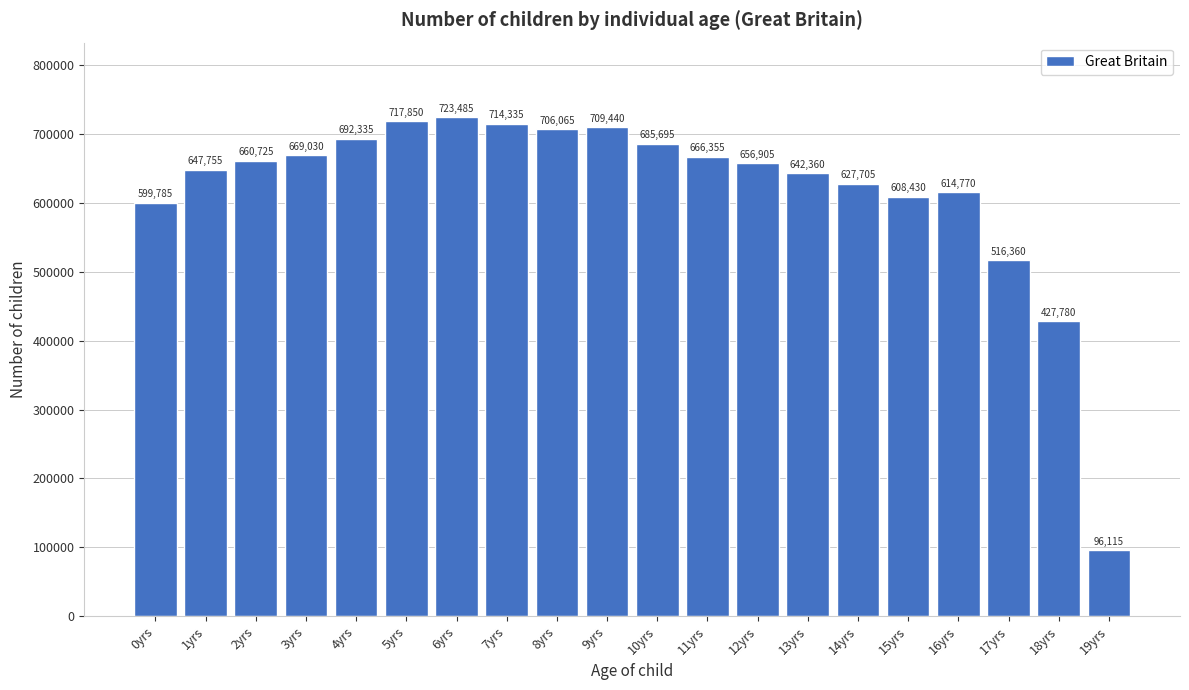

Reading left to right, extract all data points from this chart.

0yrs=599785	1yrs=647755	2yrs=660725	3yrs=669030	4yrs=692335	5yrs=717850	6yrs=723485	7yrs=714335	8yrs=706065	9yrs=709440	10yrs=685695	11yrs=666355	12yrs=656905	13yrs=642360	14yrs=627705	15yrs=608430	16yrs=614770	17yrs=516360	18yrs=427780	19yrs=96115